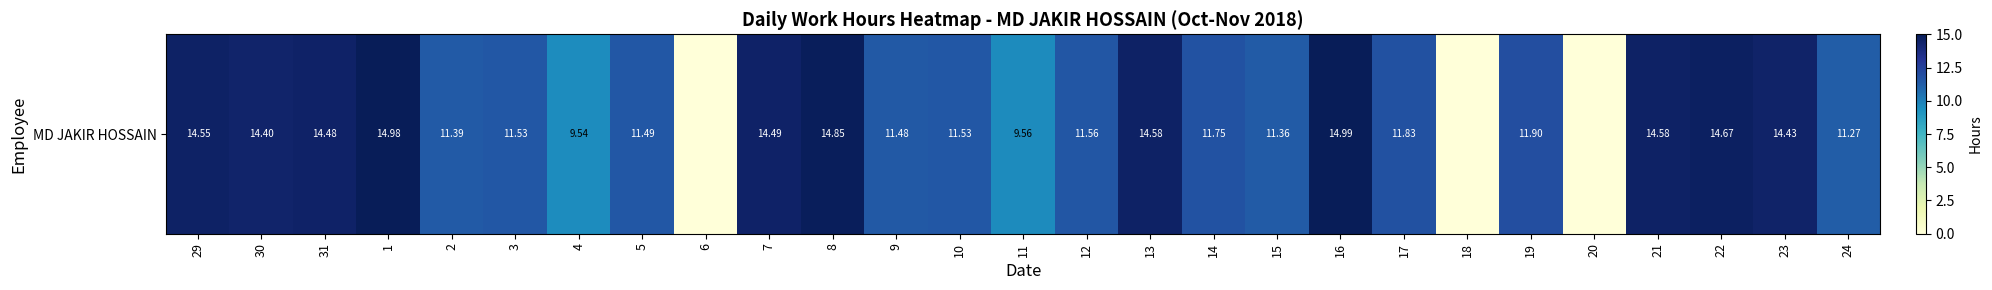

Approximately how many times larger is the value at 23 compared to 29?

1.0